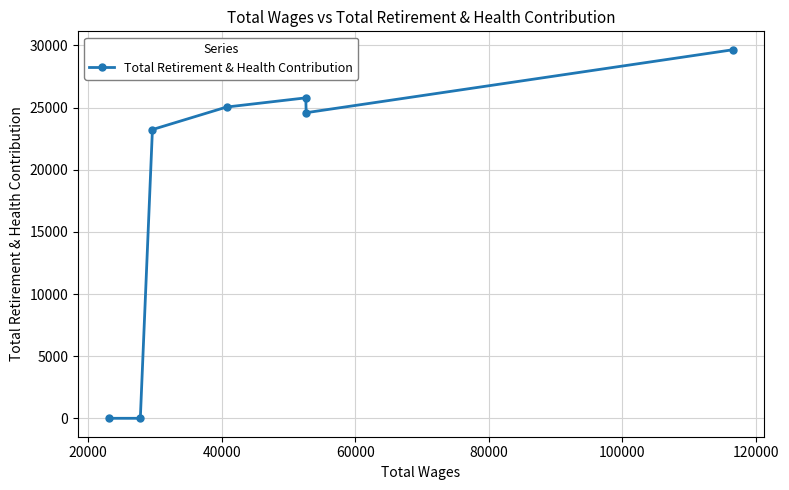

True or false: the data has more than 2 interior local peaks.

False